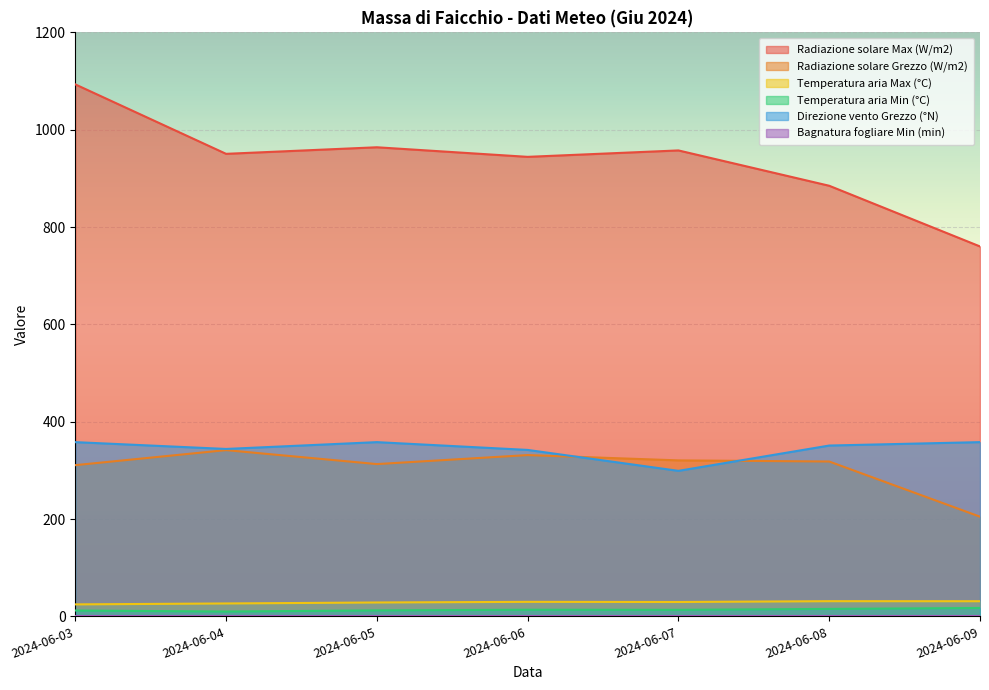

True or false: Temperatura aria Min (°C) has a value of 15.3 at 2024-06-08.

True